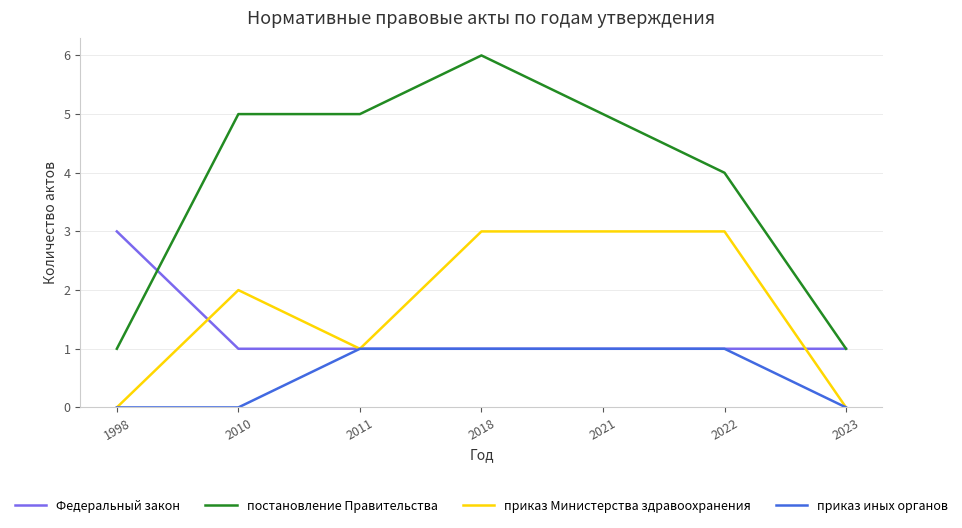

True or false: приказ иных органов and постановление Правительства cross at least once.

False